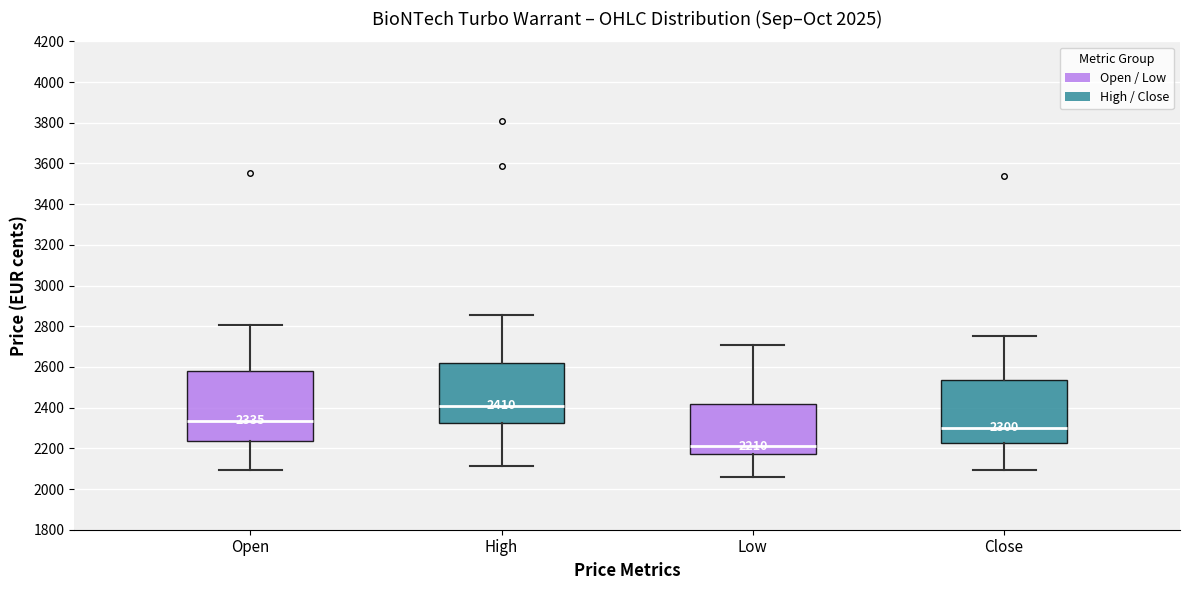

Which box has the highest median line?

High